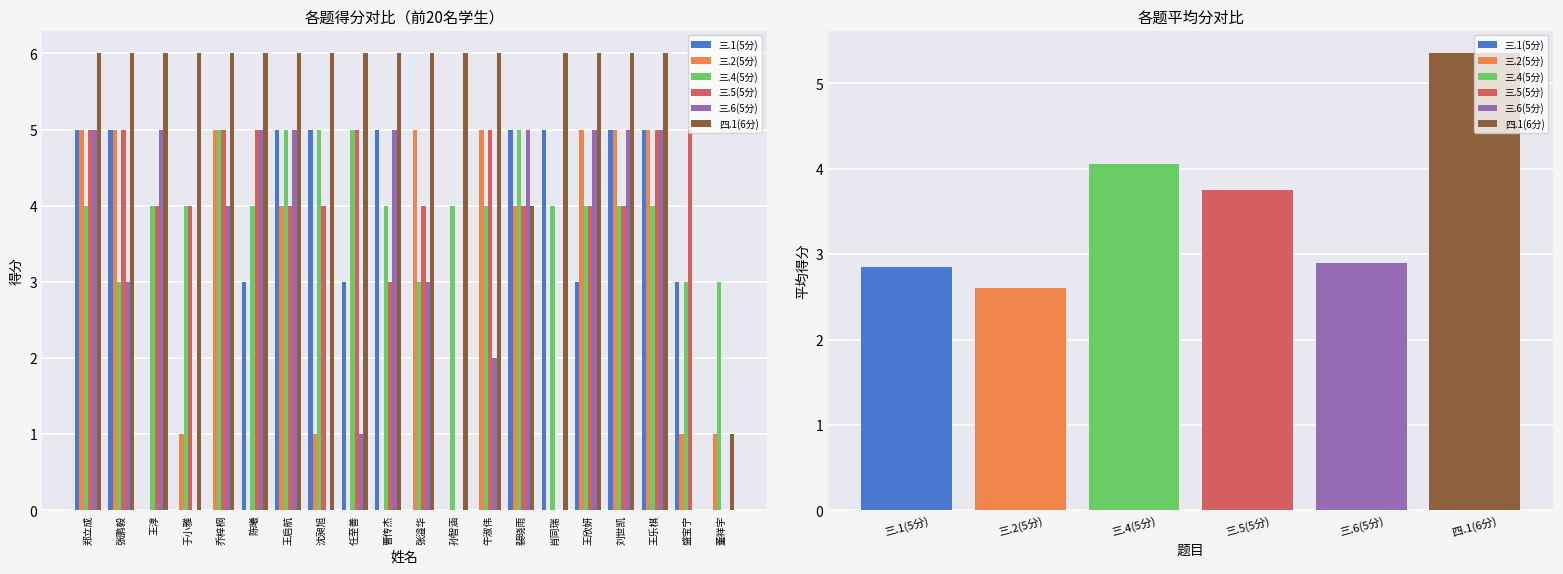

How many bars are there in total?

120